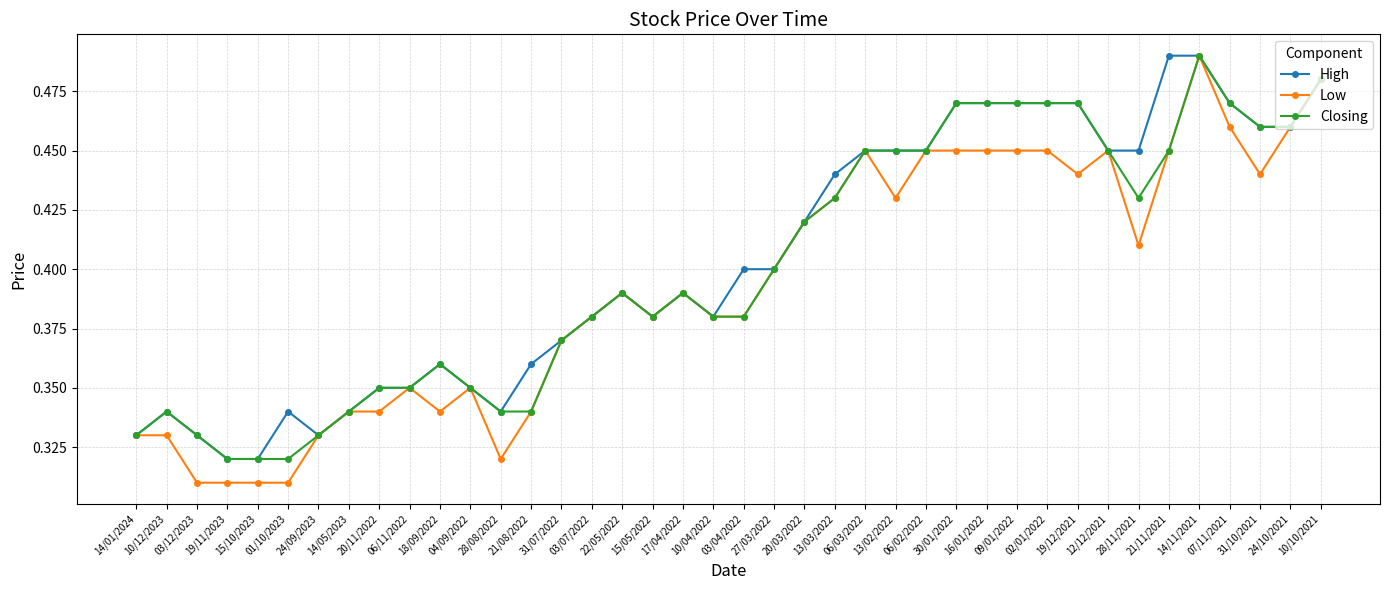

At how many categories does at least one series exceed 0?

40